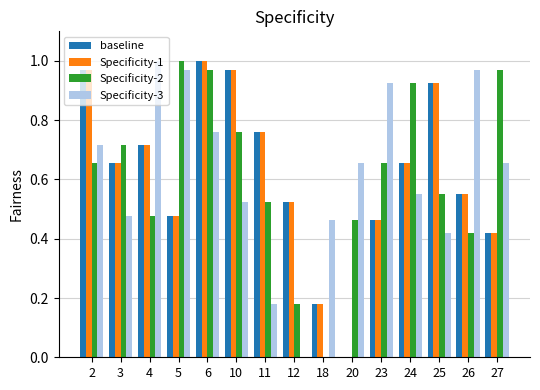

At which category is the sum across all series the highest?

6